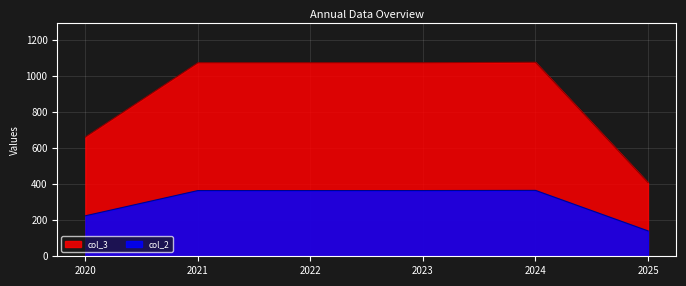

True or false: col_3 and col_2 intersect in this chart.

False